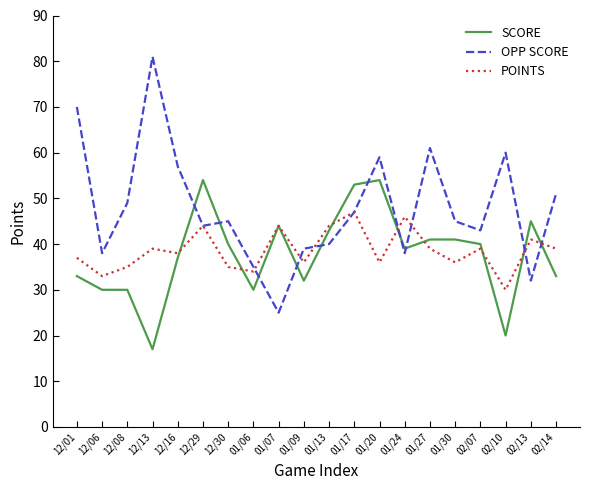

What is the difference between the second highest and second lowest values in the OPP SCORE series?

38